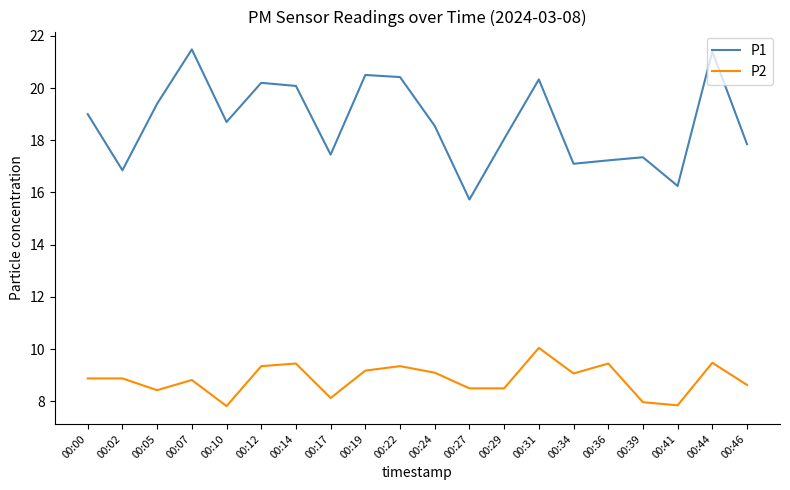

How many lines are shown in the chart?

2